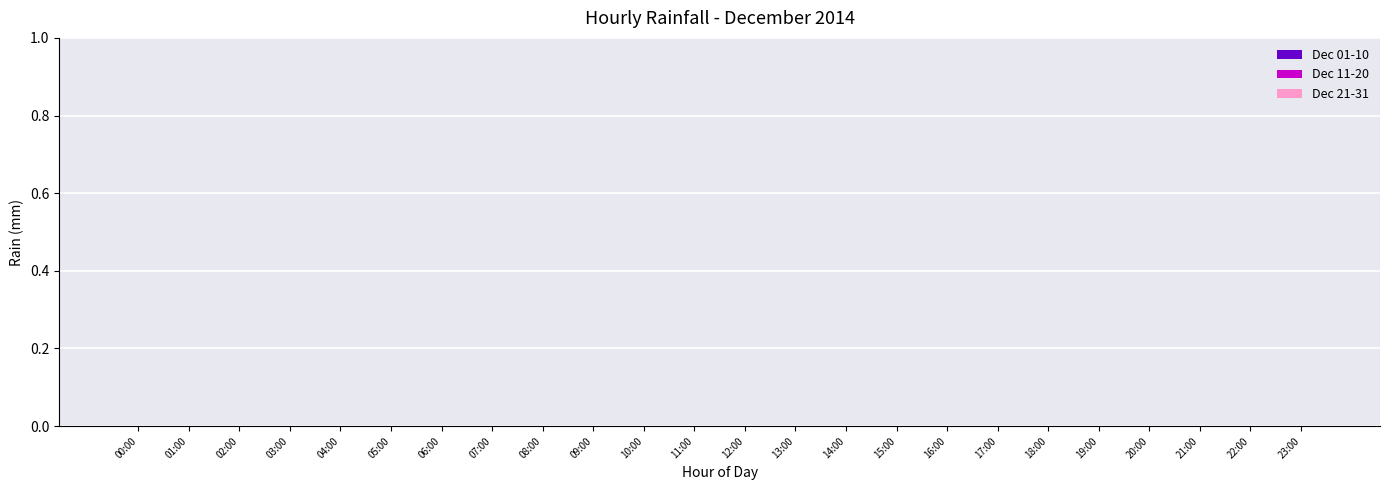

The value at 03:00 is -4. True or false?

False